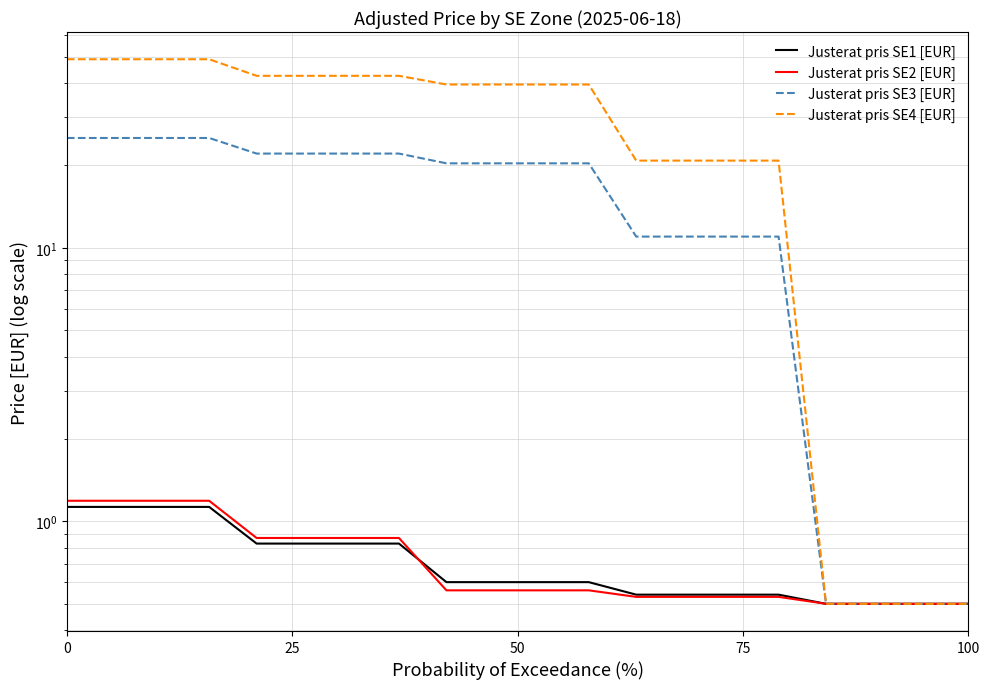

What is the minimum value shown in the chart?

0.5